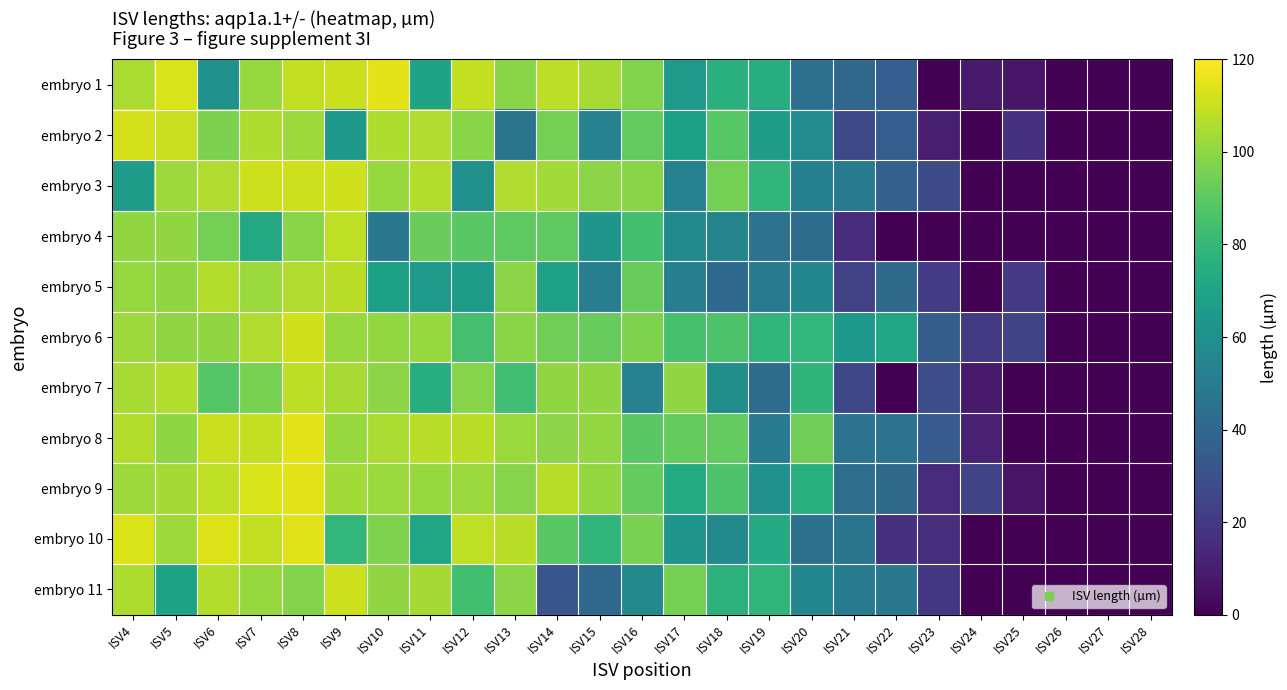

What is the total value across all series at ISV6?

1090.7